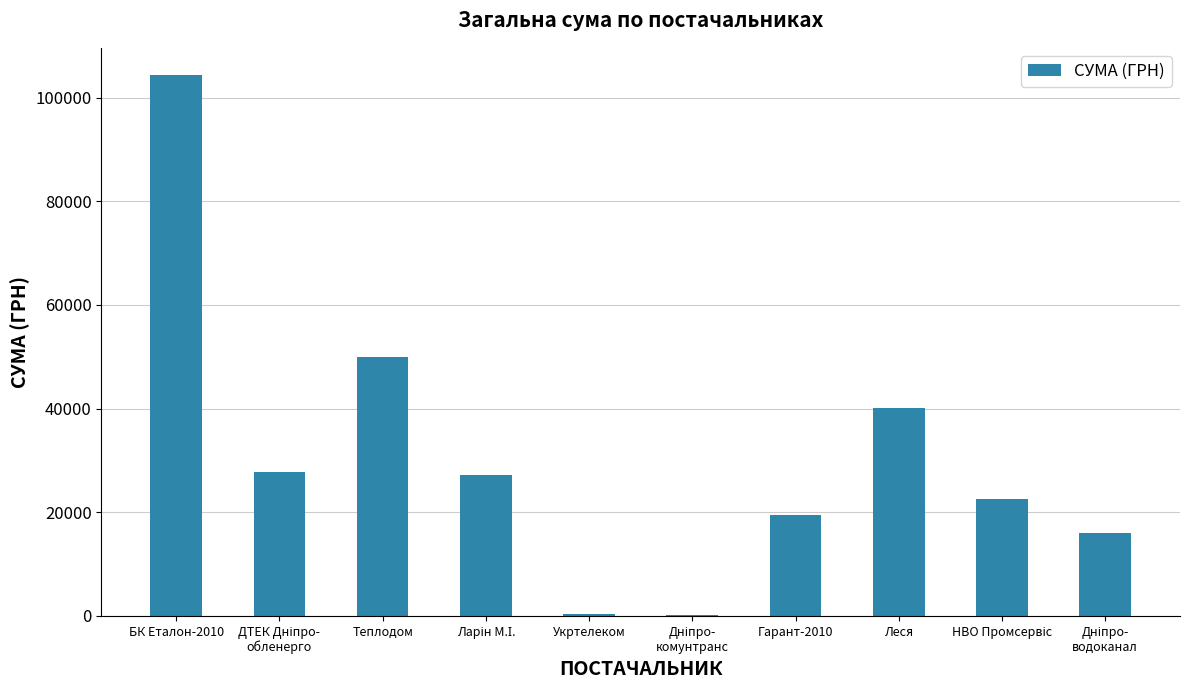

At which category does the chart reach its peak across all series?

БК Еталон-2010